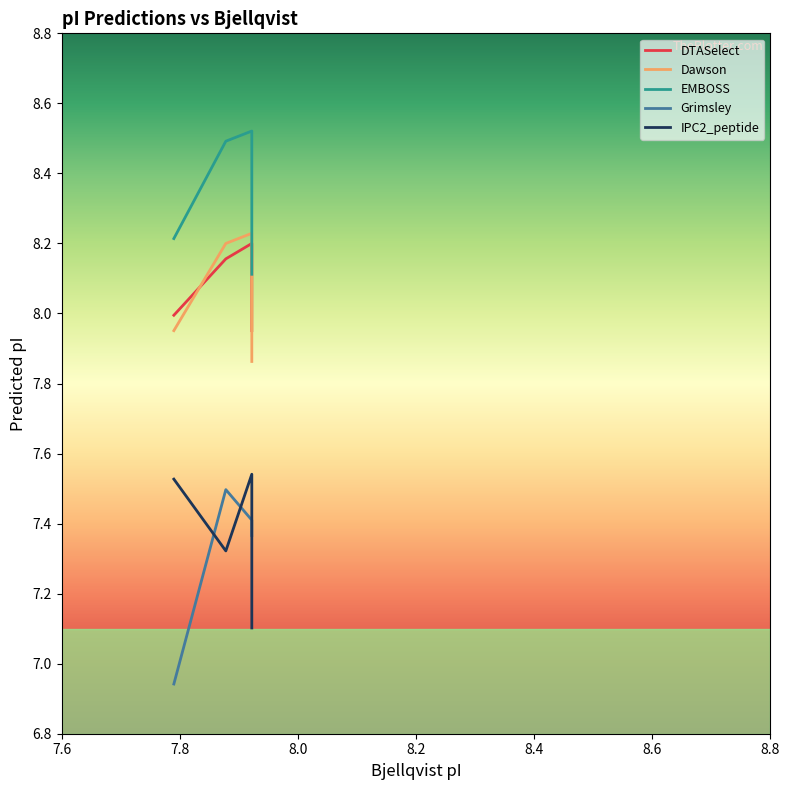

True or false: DTASelect has more than 0 points higher than both neighbors.

True